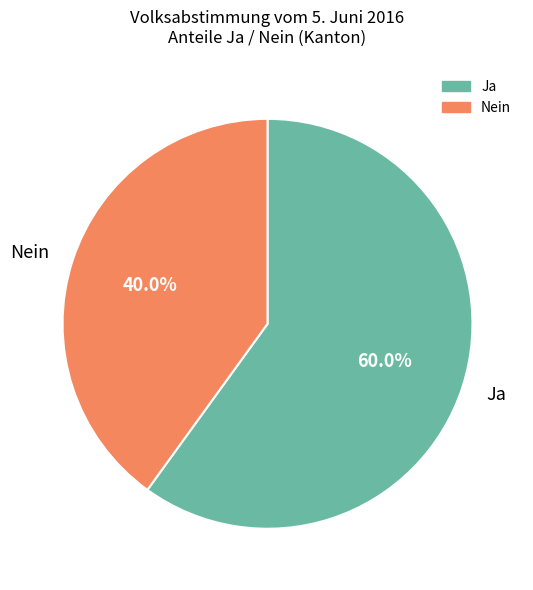

Is there a majority slice in this chart?

Yes